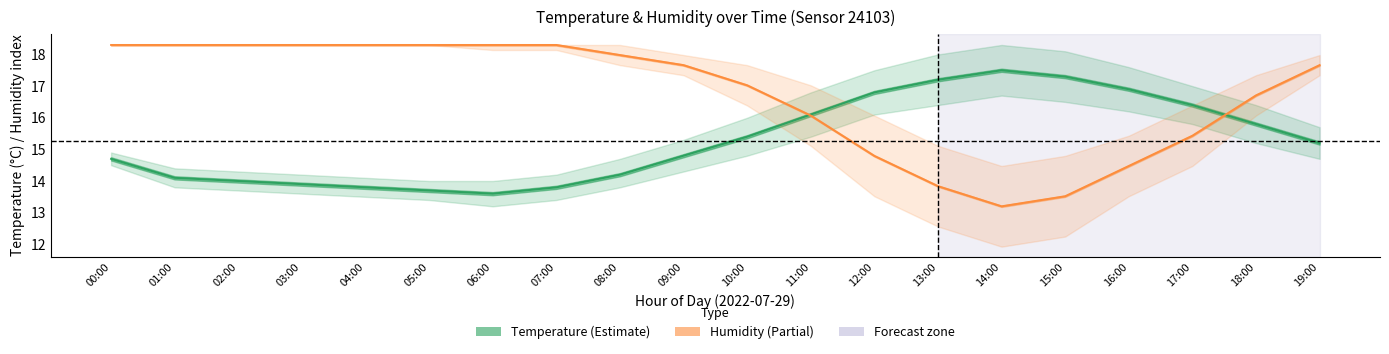

Does the chart display data point markers on the line(s)?

No